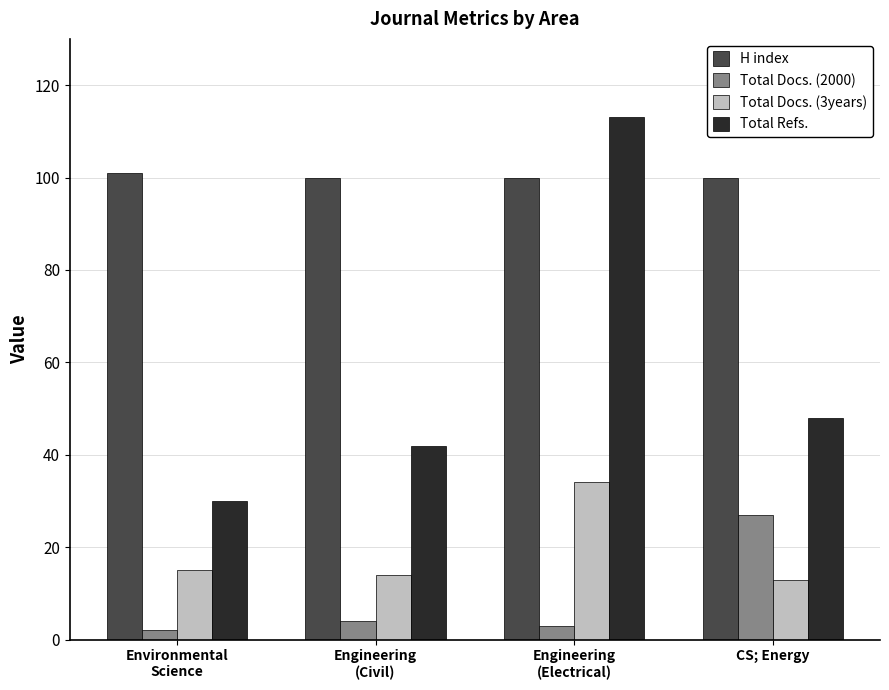

At which category is the sum across all series the highest?

Engineering (Electrical)